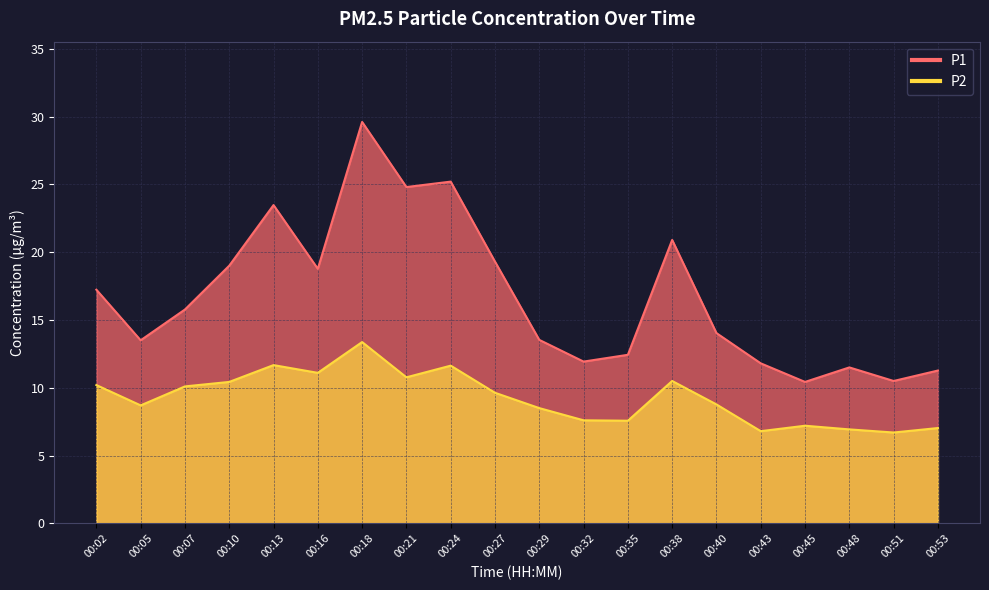

Which has a higher value, 00:45 or 00:16?

00:16